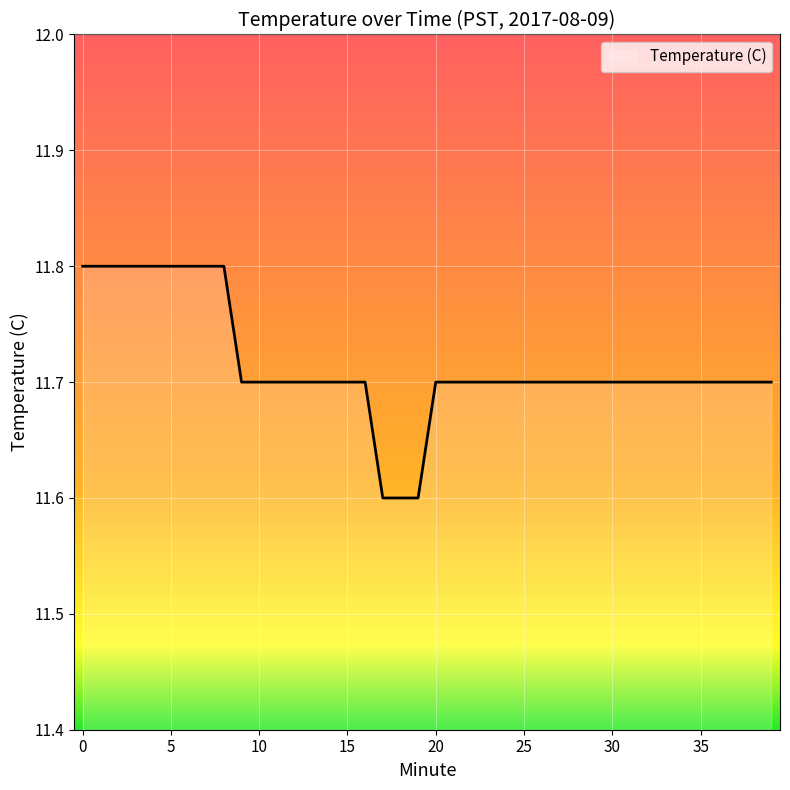

Count the number of data series in this chart.

1